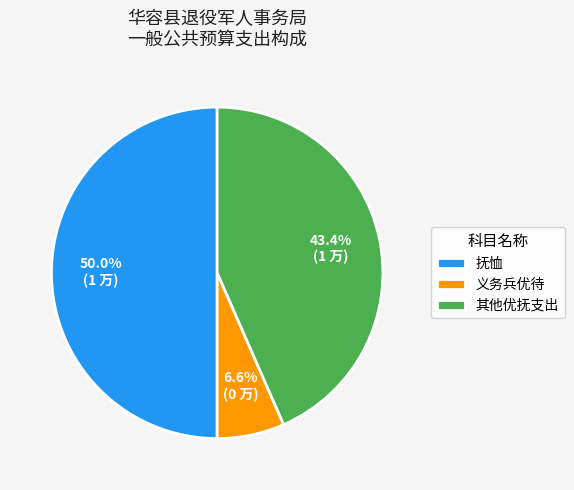

Rank the categories by value from lowest to highest.

义务兵优待, 其他优抚支出, 抚恤